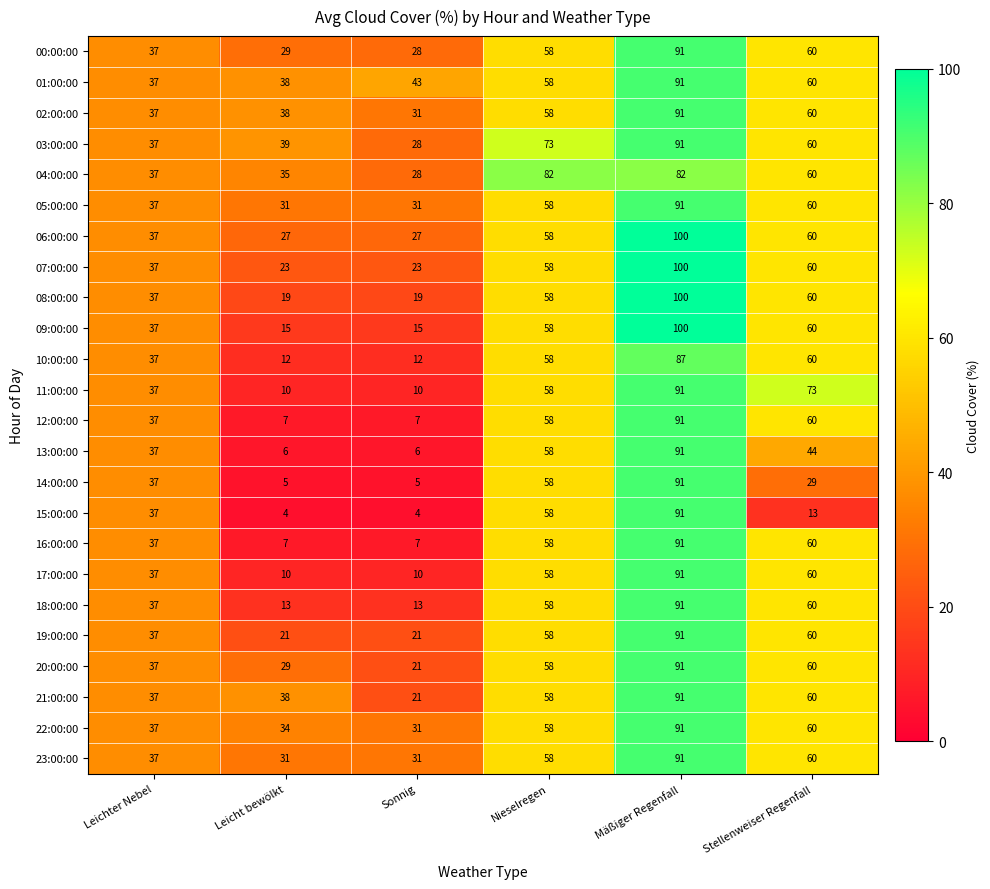

How many data points in 14:00:00 are less than 37?

3